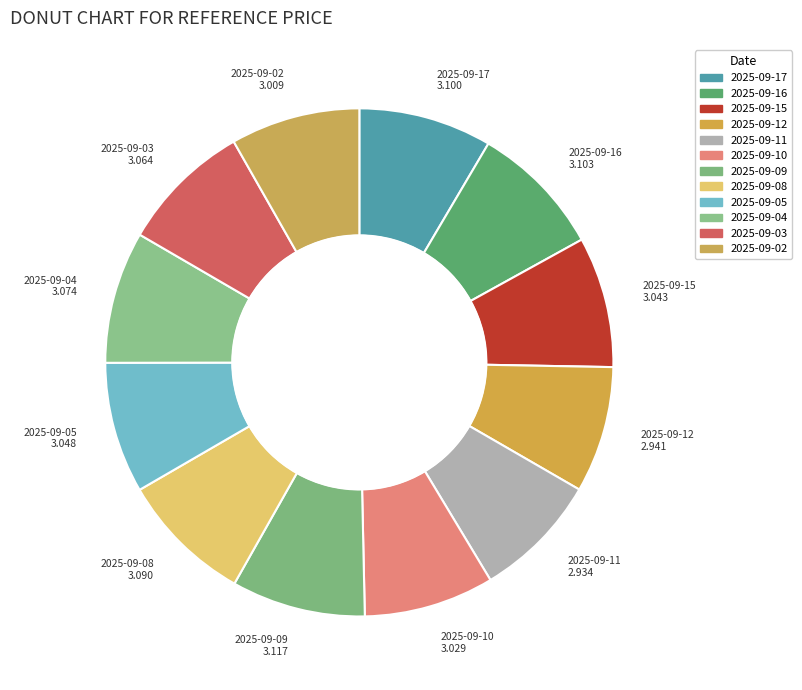

Count the number of slices in the pie.

12